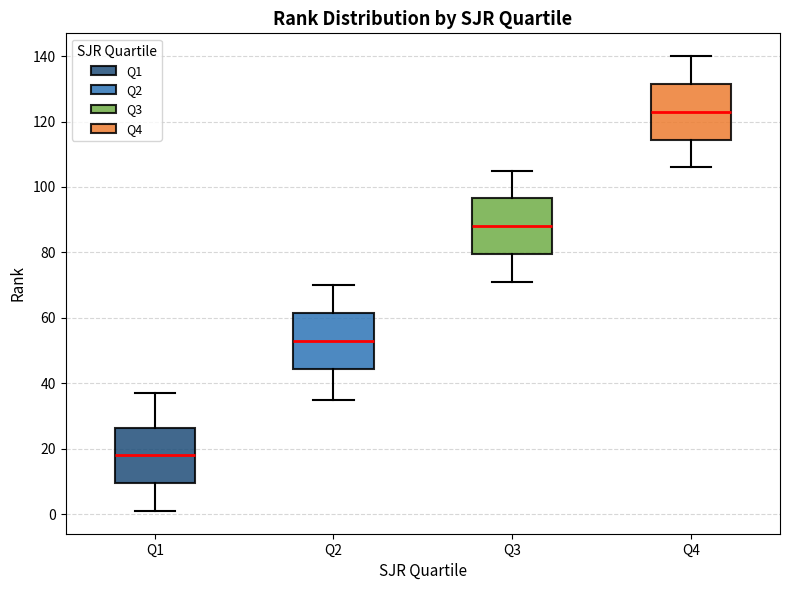

Which box has the highest median line?

Q4